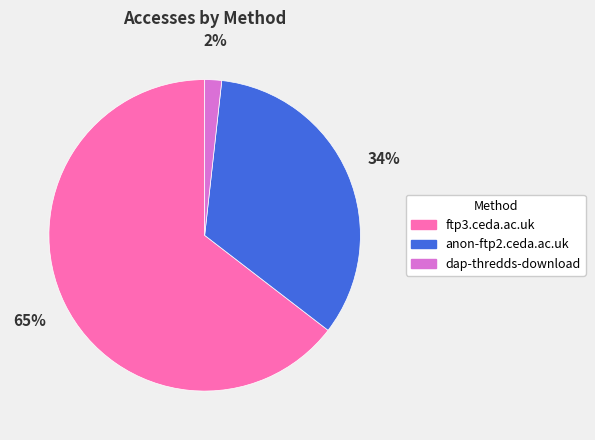

To the nearest percent, what is the difference between the anon-ftp2.ceda.ac.uk and dap-thredds-download slice percentages?

32%